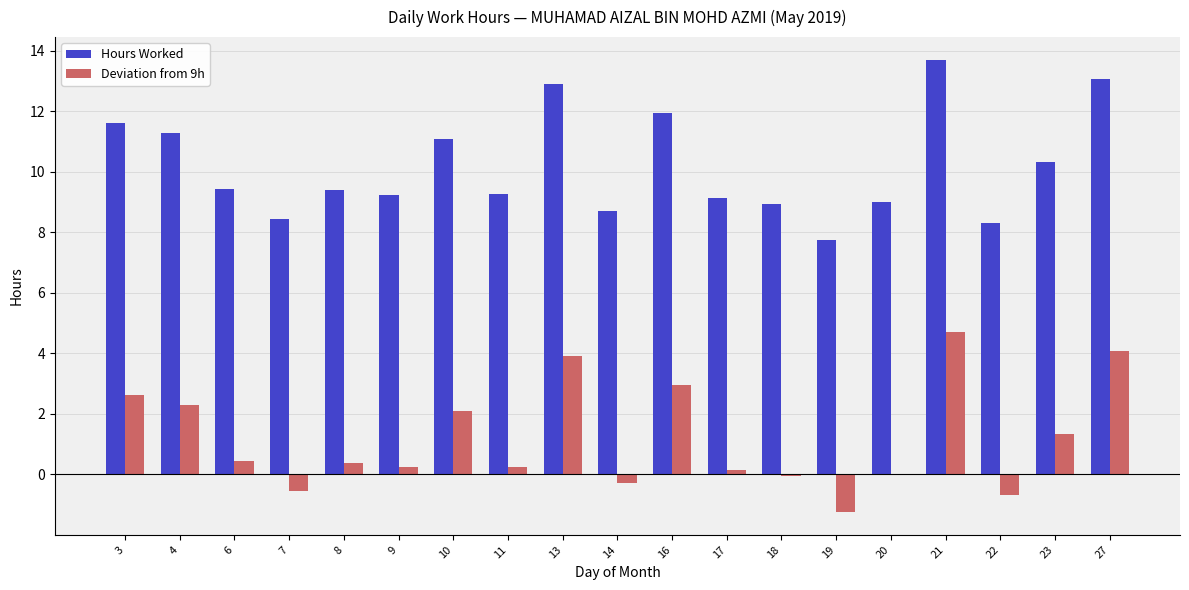

Count the number of categories in the chart.

19